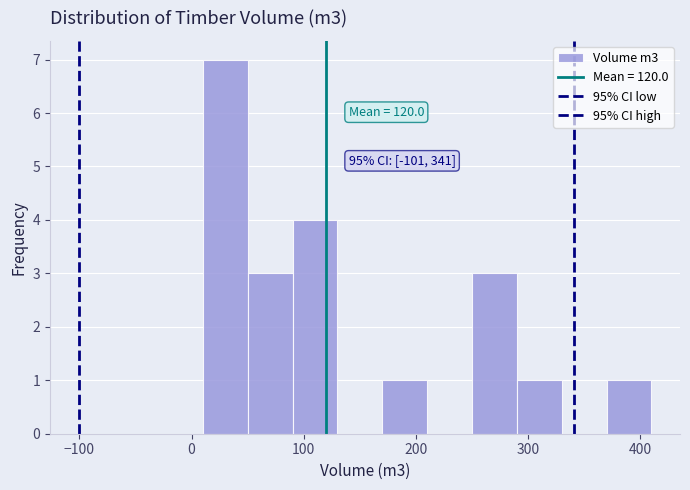

Which range on the x-axis has the tallest bar?

10 to 50